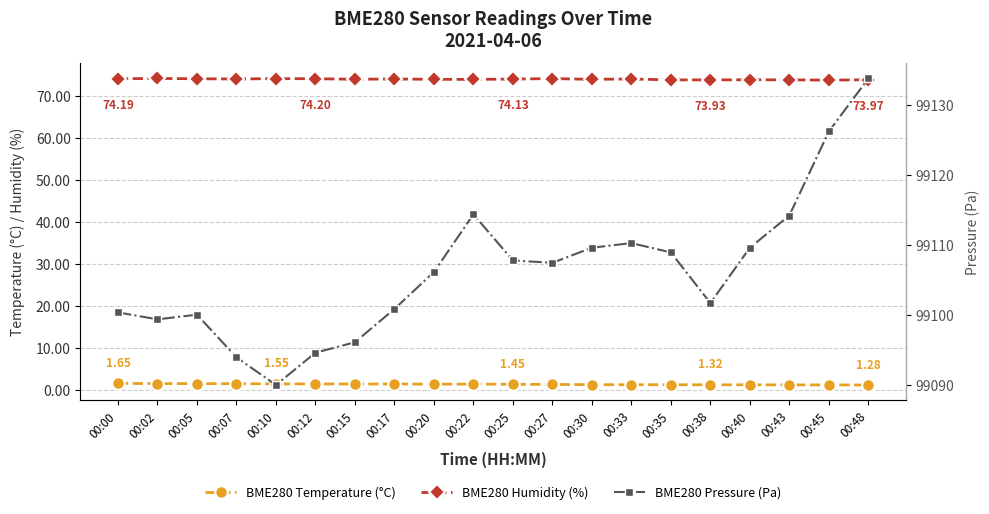

The BME280 Humidity (%) series shows 74.2 at 00:00. True or false?

True